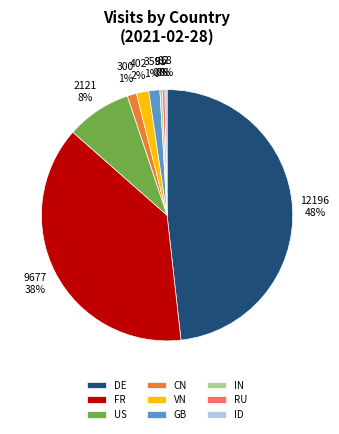

Between FR and GB, which is larger?

FR